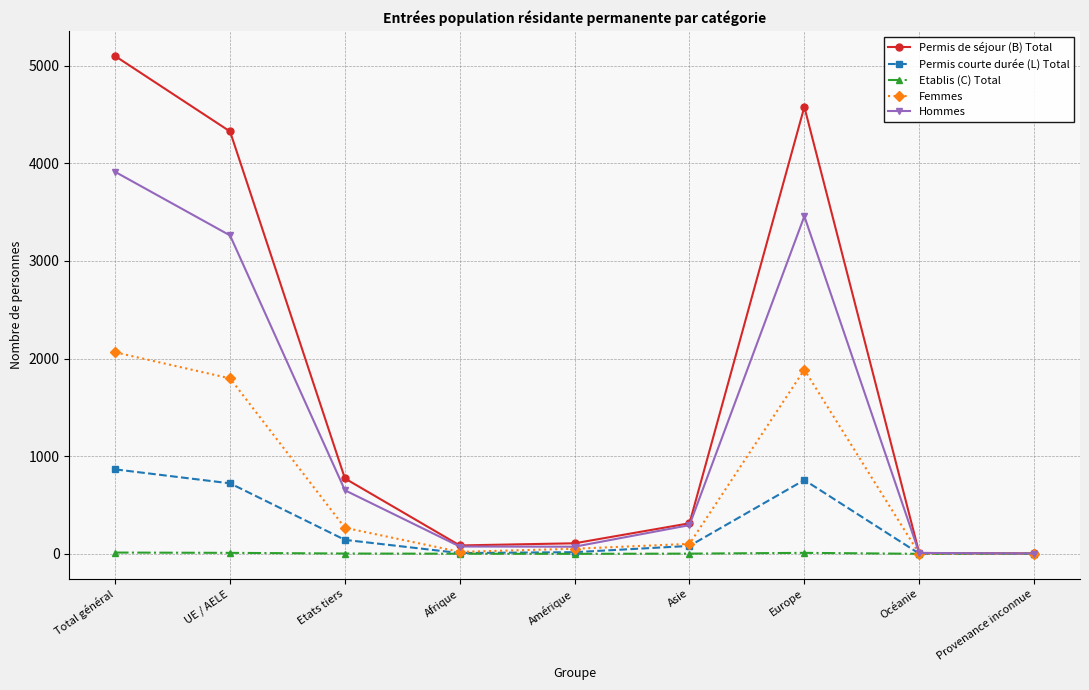

Which series has the largest total across all categories?

Permis de séjour (B) Total